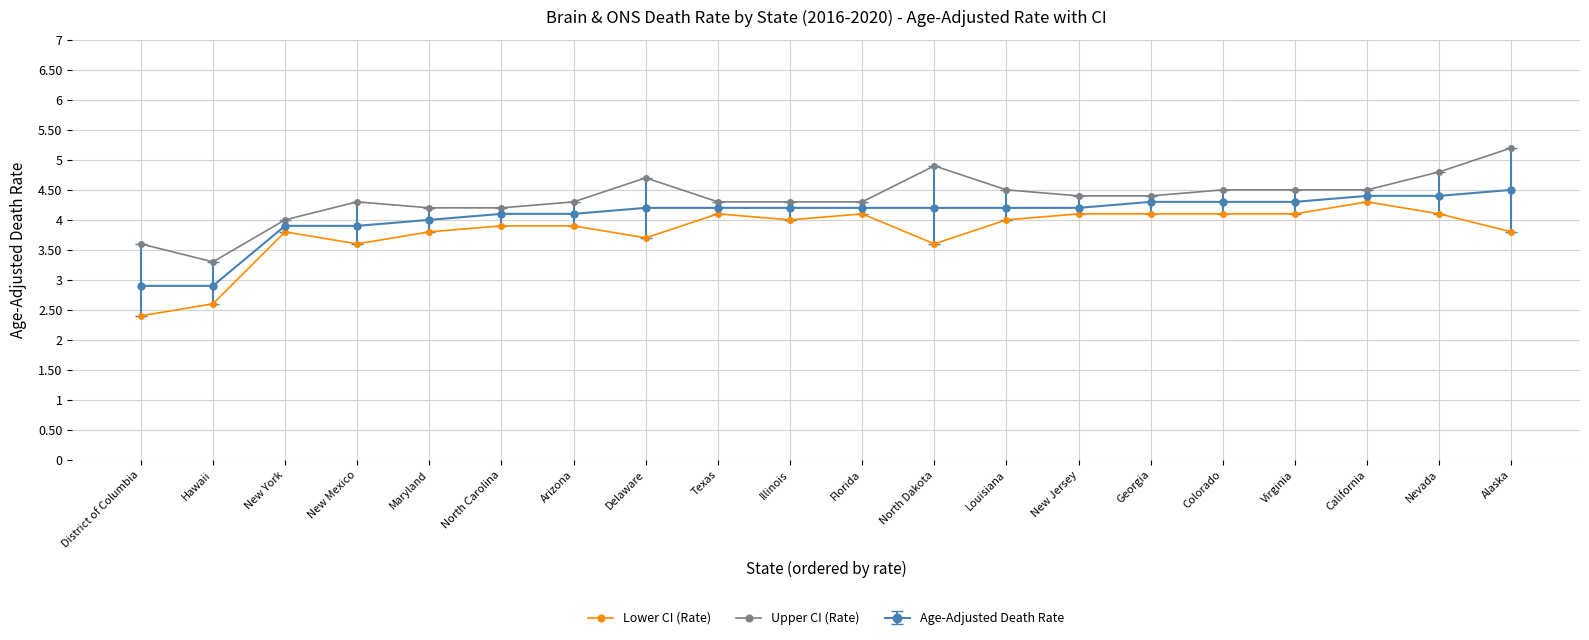

At which label does Lower CI (Rate) reach its minimum?

District of Columbia